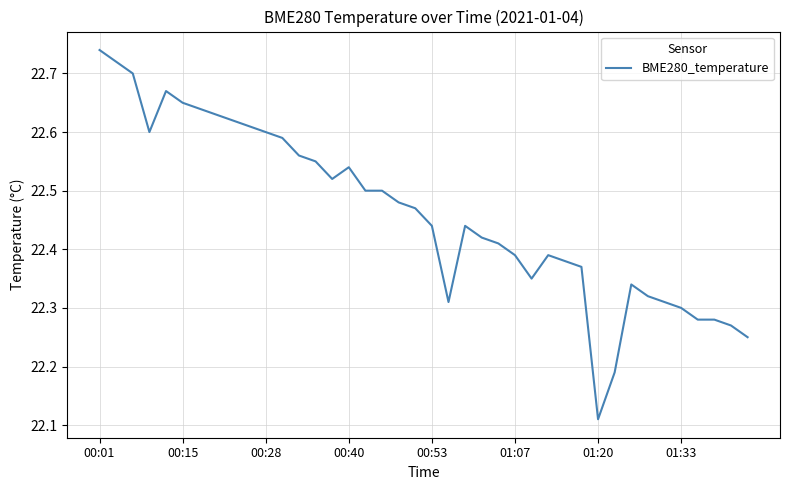

What is the difference between the maximum and minimum values?

0.6